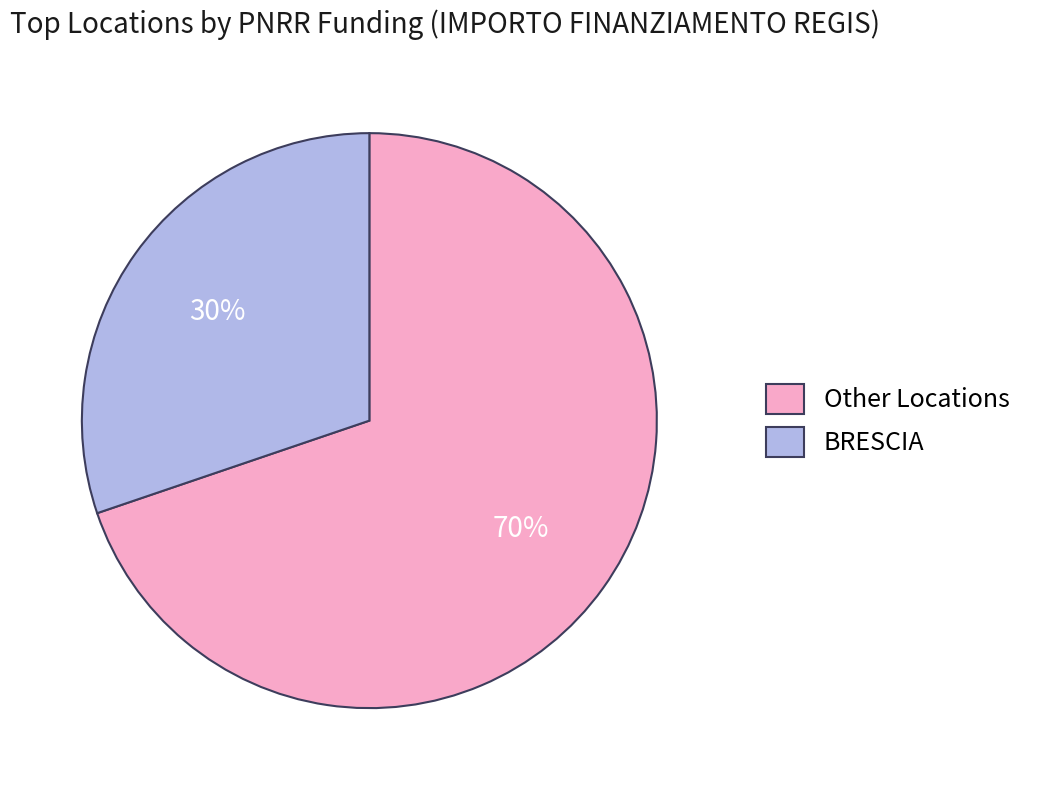

Which category has the biggest portion of the pie?

Other Locations